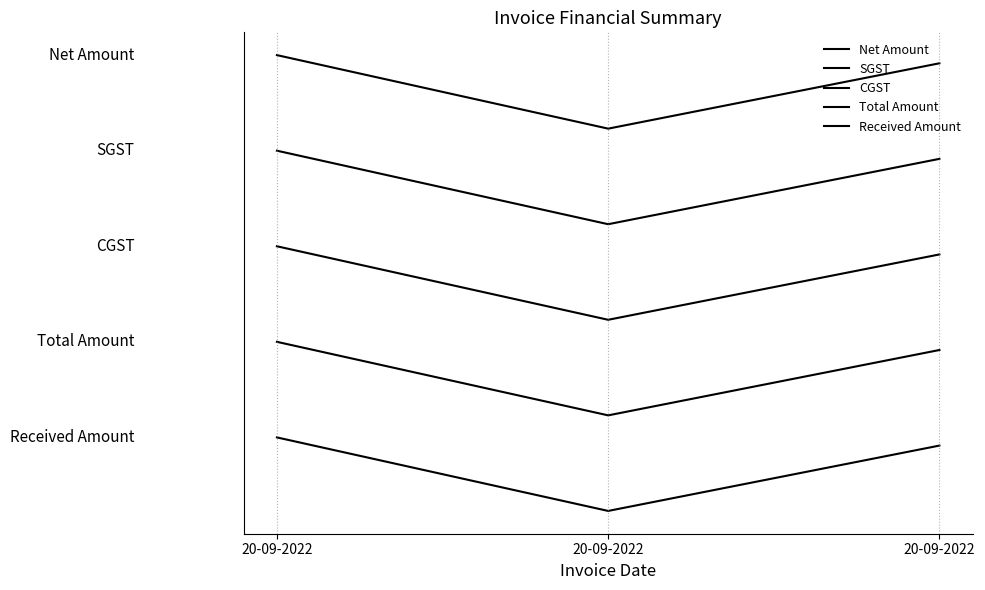

Is this an area chart (filled region under the line)?

No